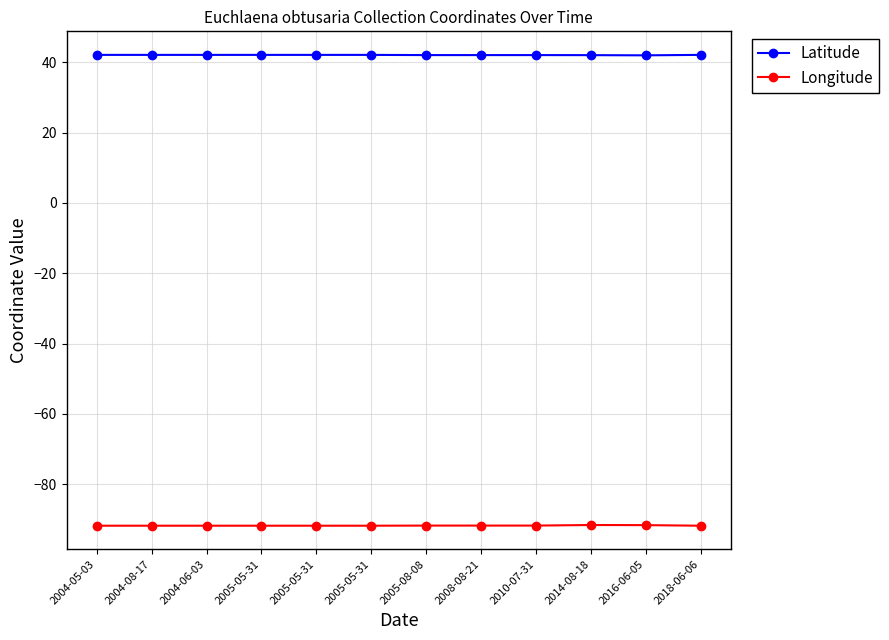

How many lines are shown in the chart?

2